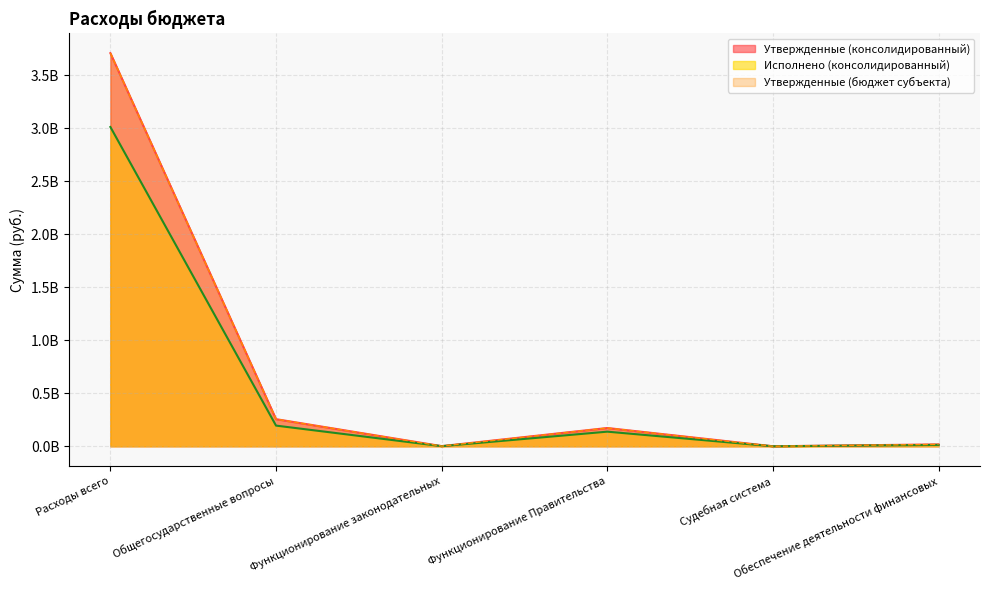

True or false: Исполнено (консолидированный) and Утвержденные (бюджет субъекта) cross at least once.

False